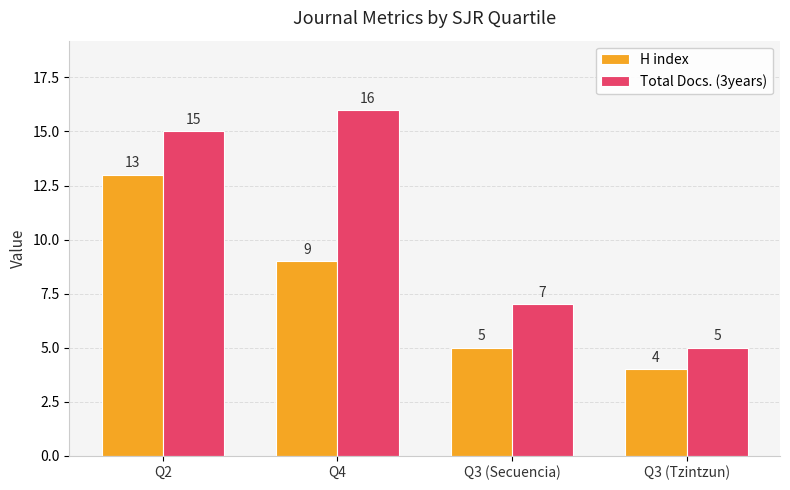

What are all the series names shown in the legend?

H index, Total Docs. (3years)